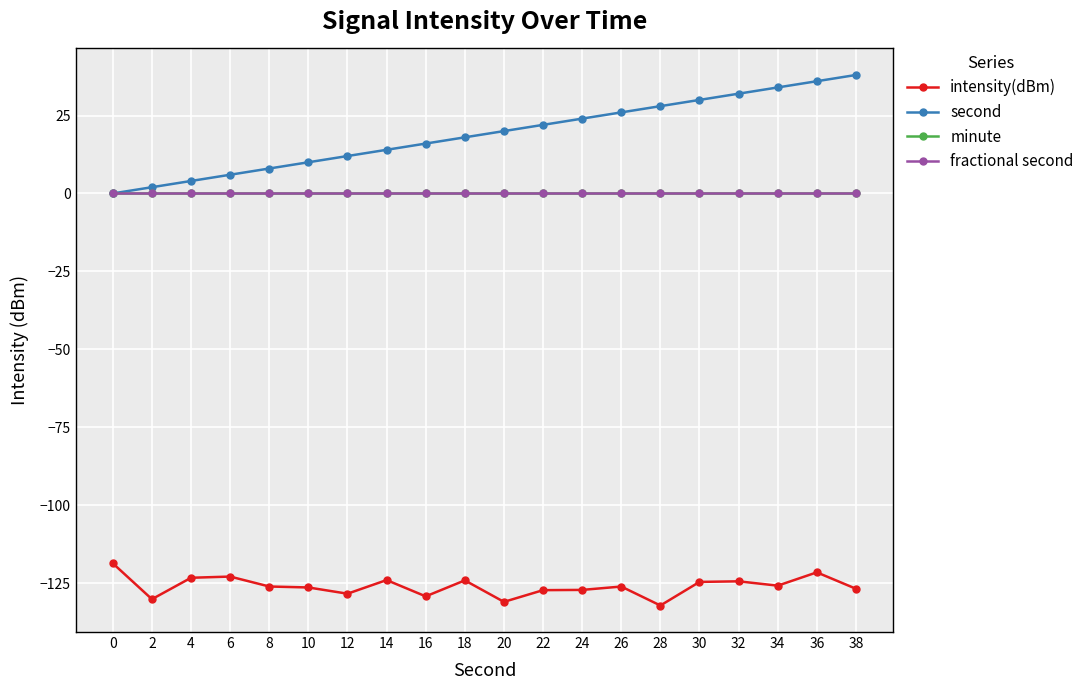

What are all the series names shown in the legend?

intensity(dBm), second, minute, fractional second